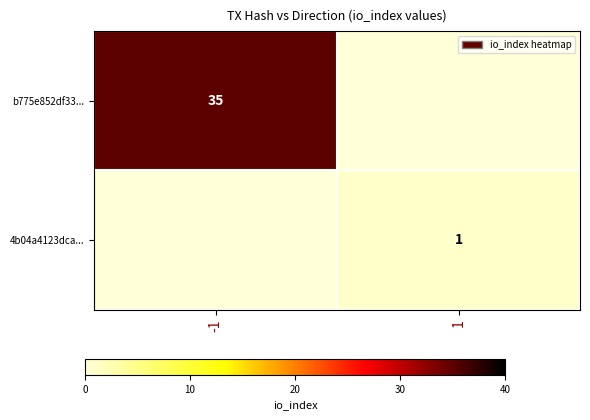

Is the value of 4b04a4123dca... at 1 greater than the value of b775e852df33... at -1?

No